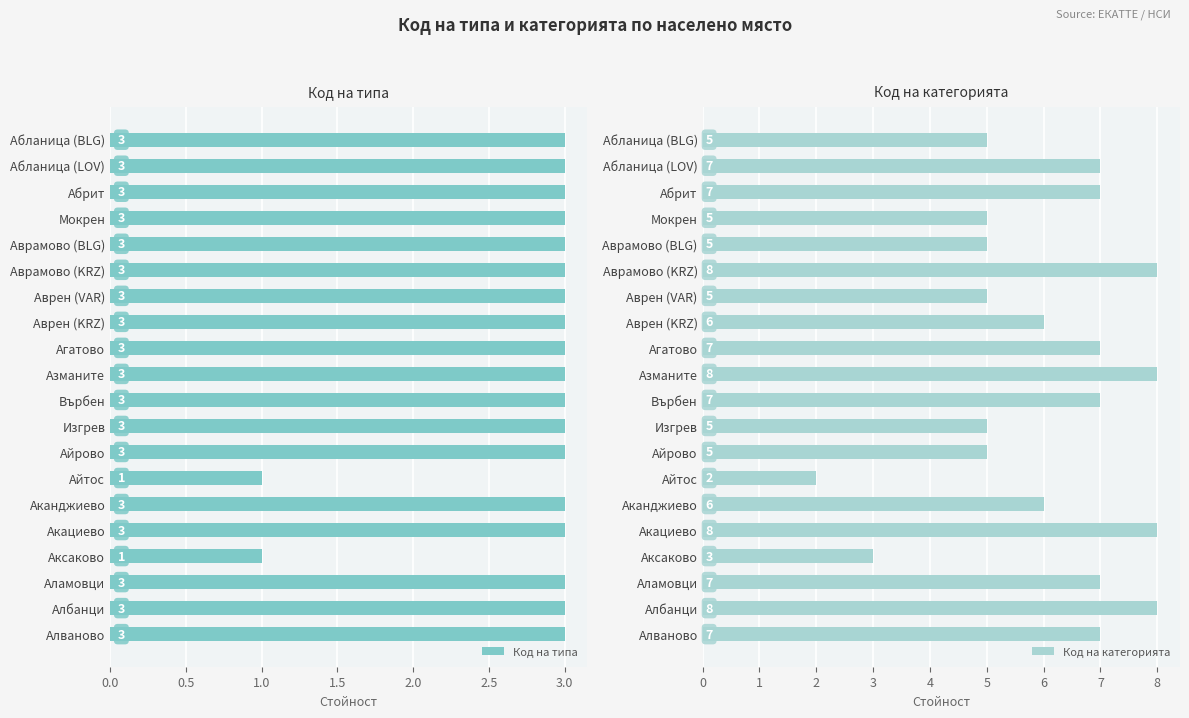

How many groups of bars are there?

20